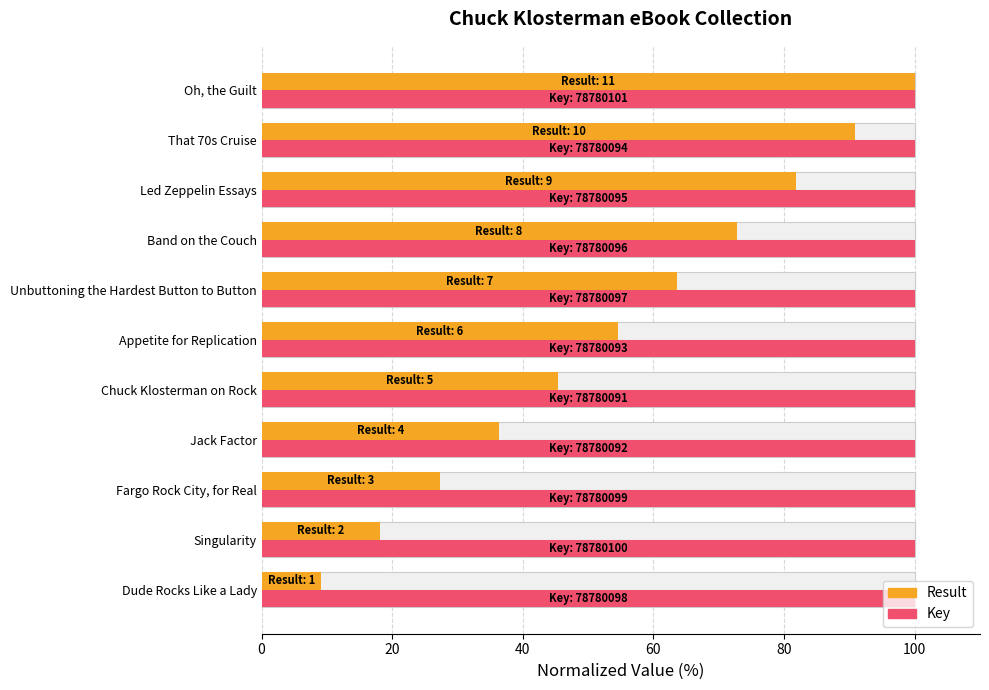

What is the average value of the Key (normalized) series?

100.0